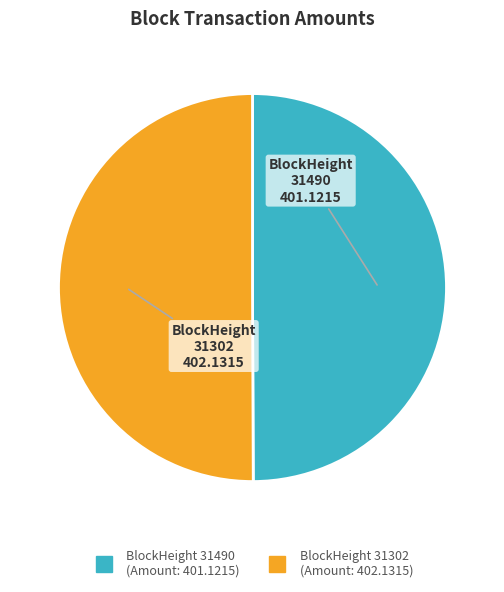

Does any single category account for the majority?

Yes